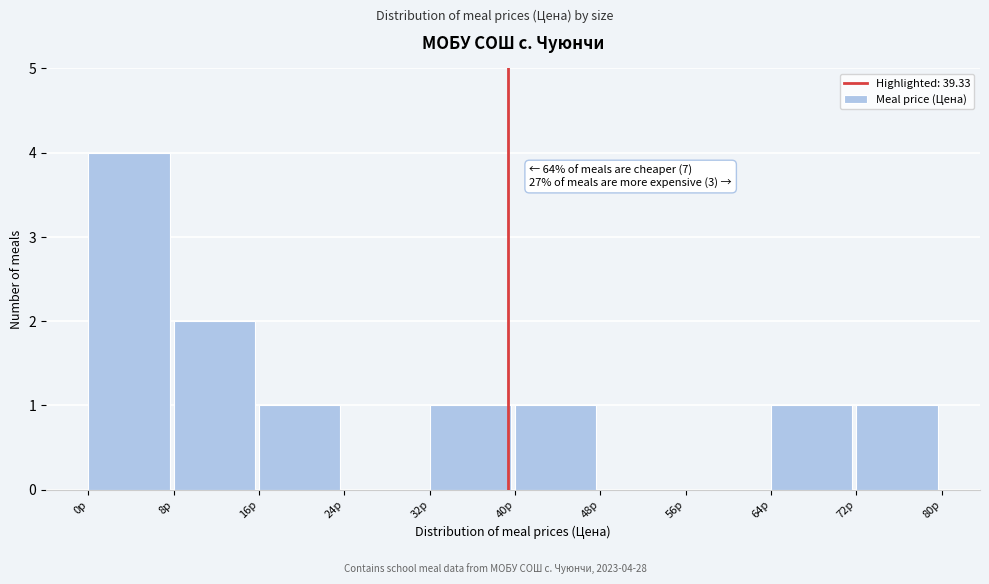

Over which range of the x-axis is the bar tallest?

0 to 8